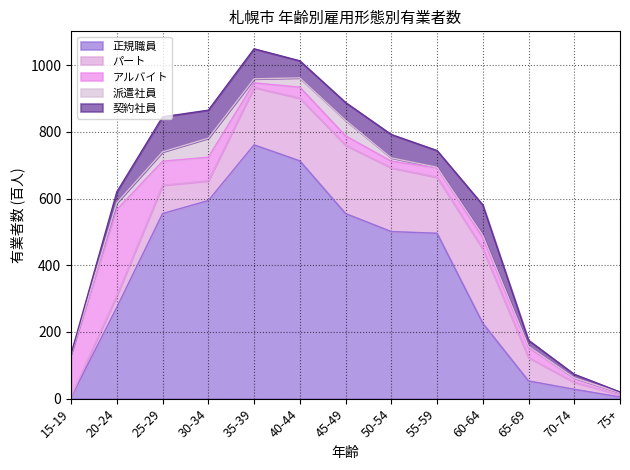

What are all the series names shown in the legend?

正規職員, パート, アルバイト, 派遣社員, 契約社員